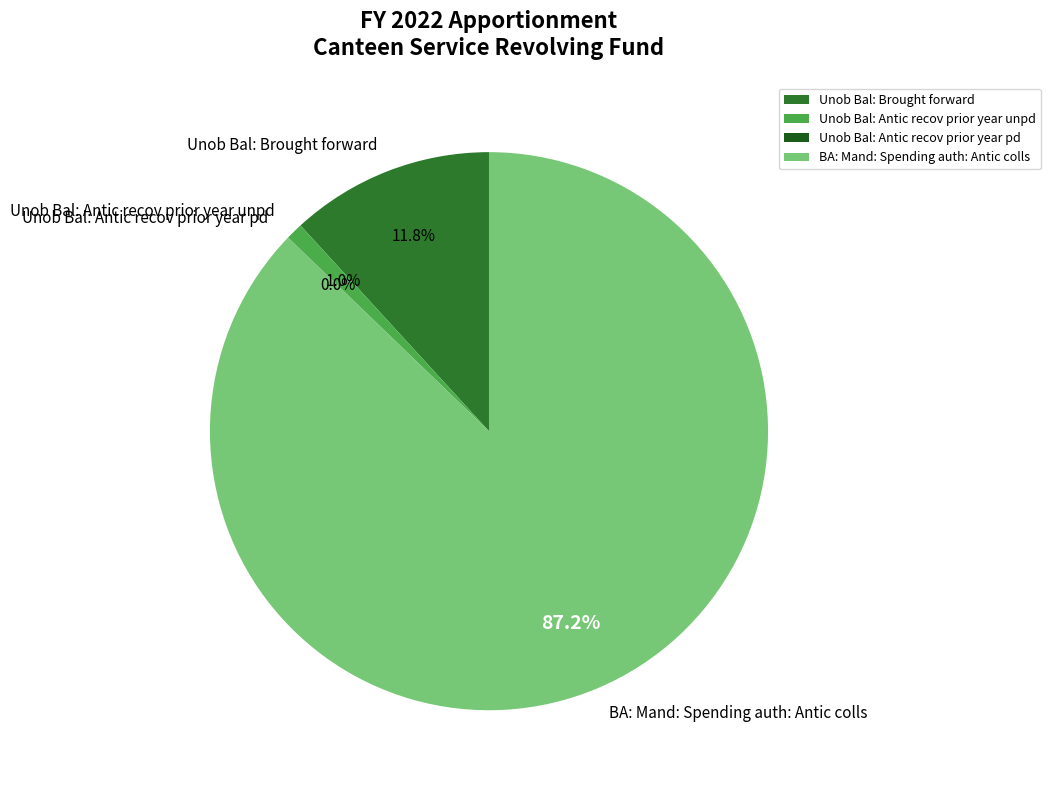

Combined, do Unob Bal: Brought forward and BA: Mand: Spending auth: Antic colls account for over 50%?

Yes